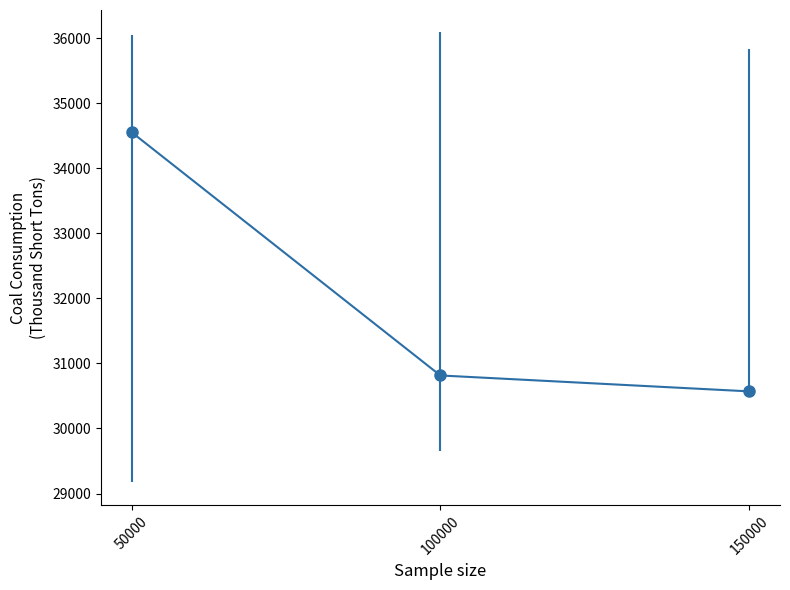

What is the difference between the values at 50000 and 100000?

3741.2